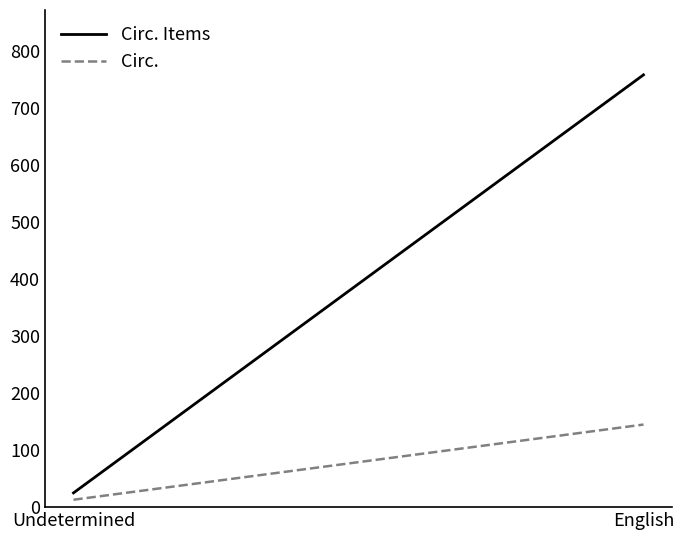

Does the chart display data point markers on the line(s)?

No